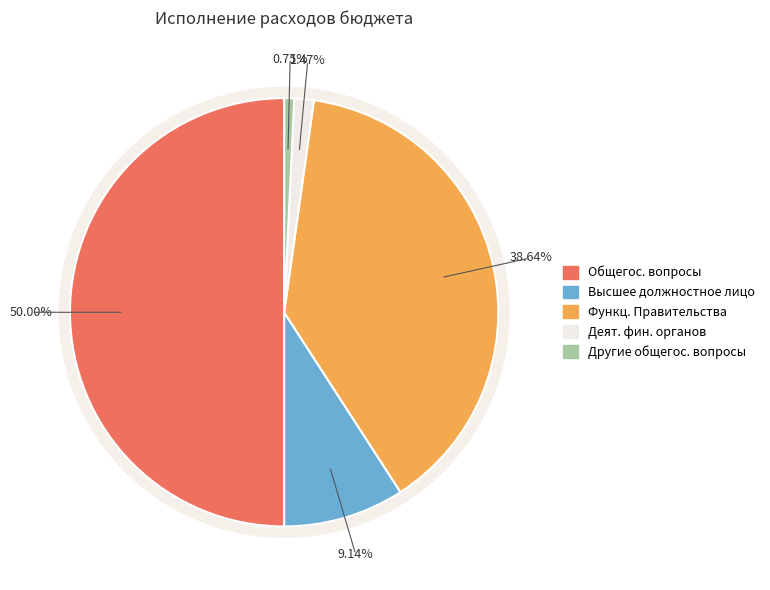

Is the sum of ОБЩЕГОСУДАРСТВЕННЫЕ ВОПРОСЫ and Функционирование Правительства greater than half?

Yes